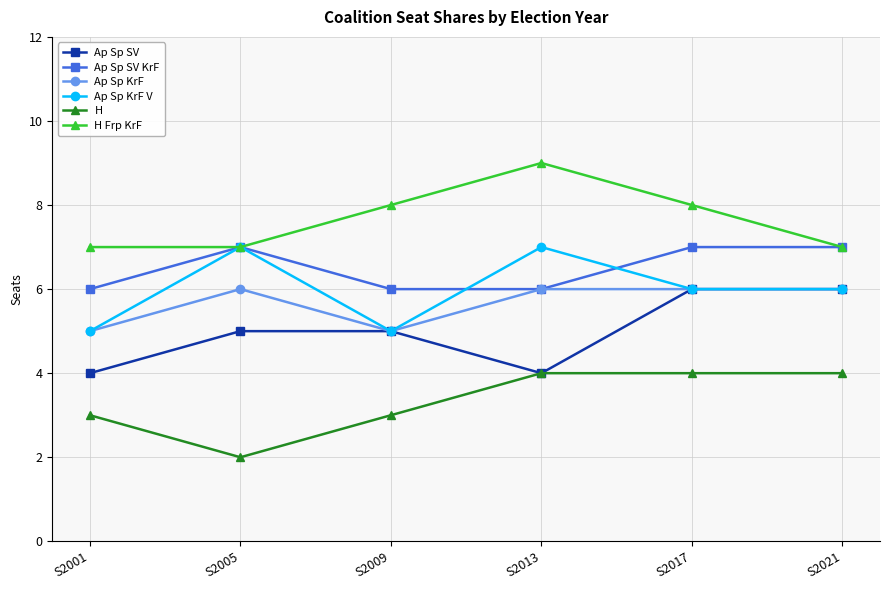

What is the spread (max minus min) of values at S2021?

3